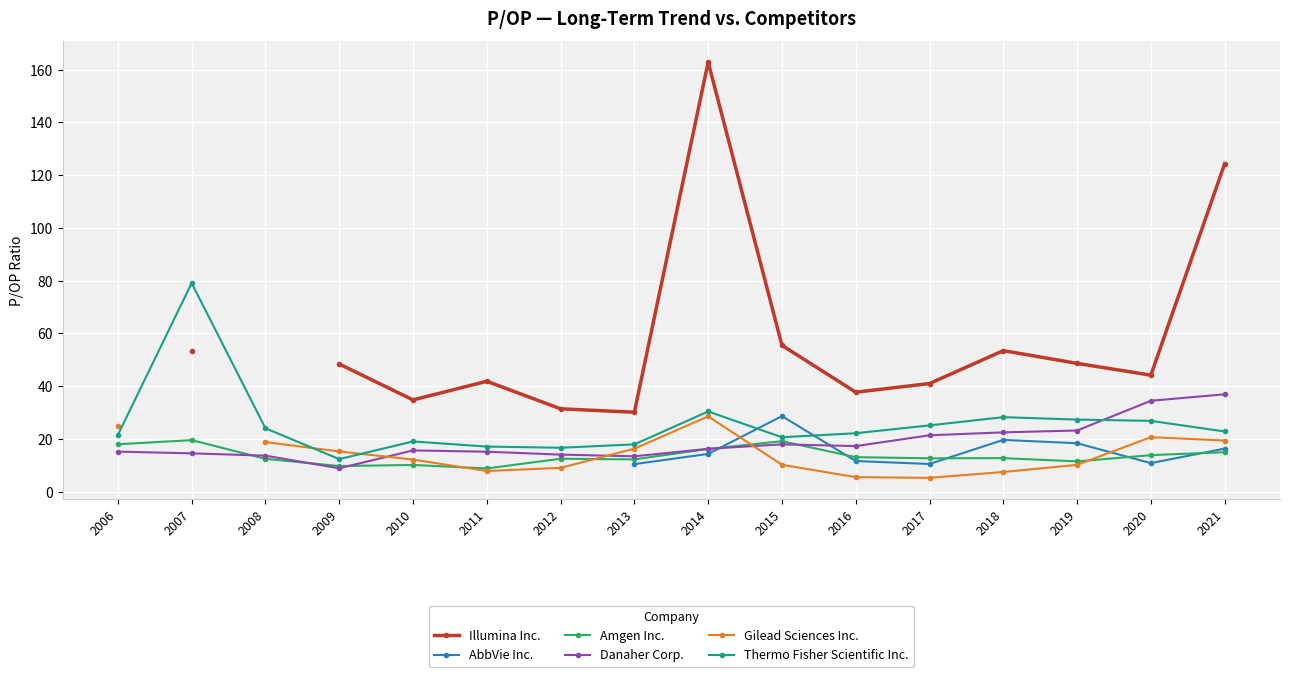

How many positive values does the AbbVie Inc. series have?

9